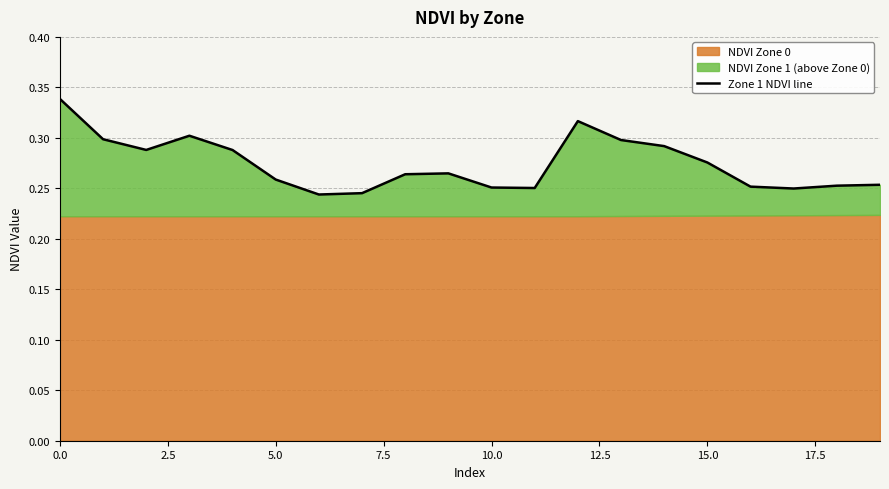

What is the minimum value shown in the chart?

0.2